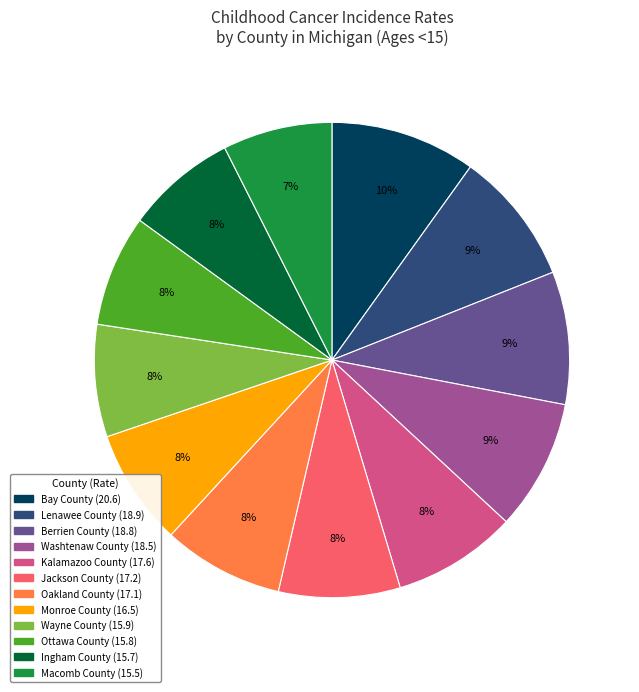

Does Oakland County account for over 50% of the chart?

No